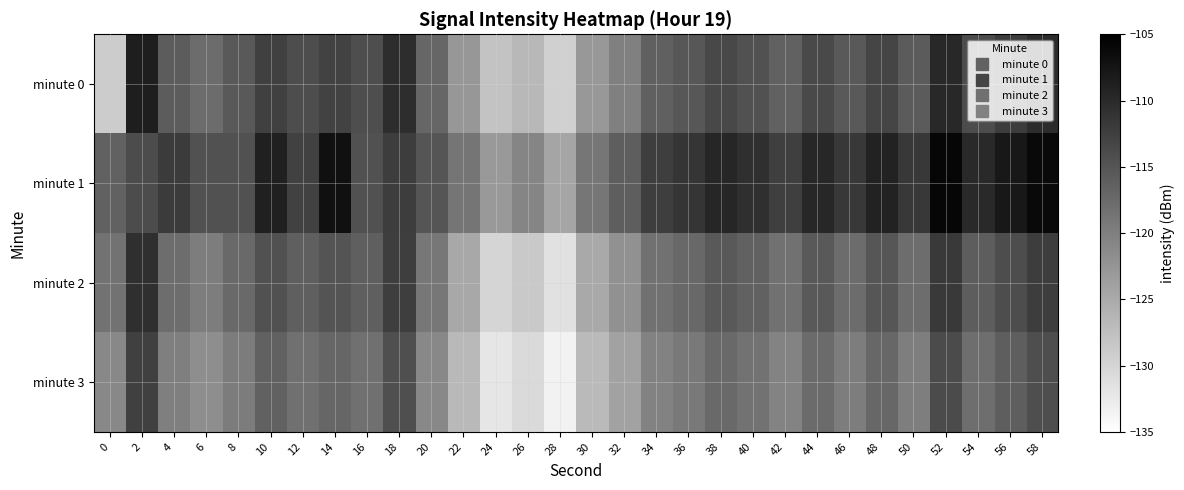

At which category is the sum across all series the highest?

52